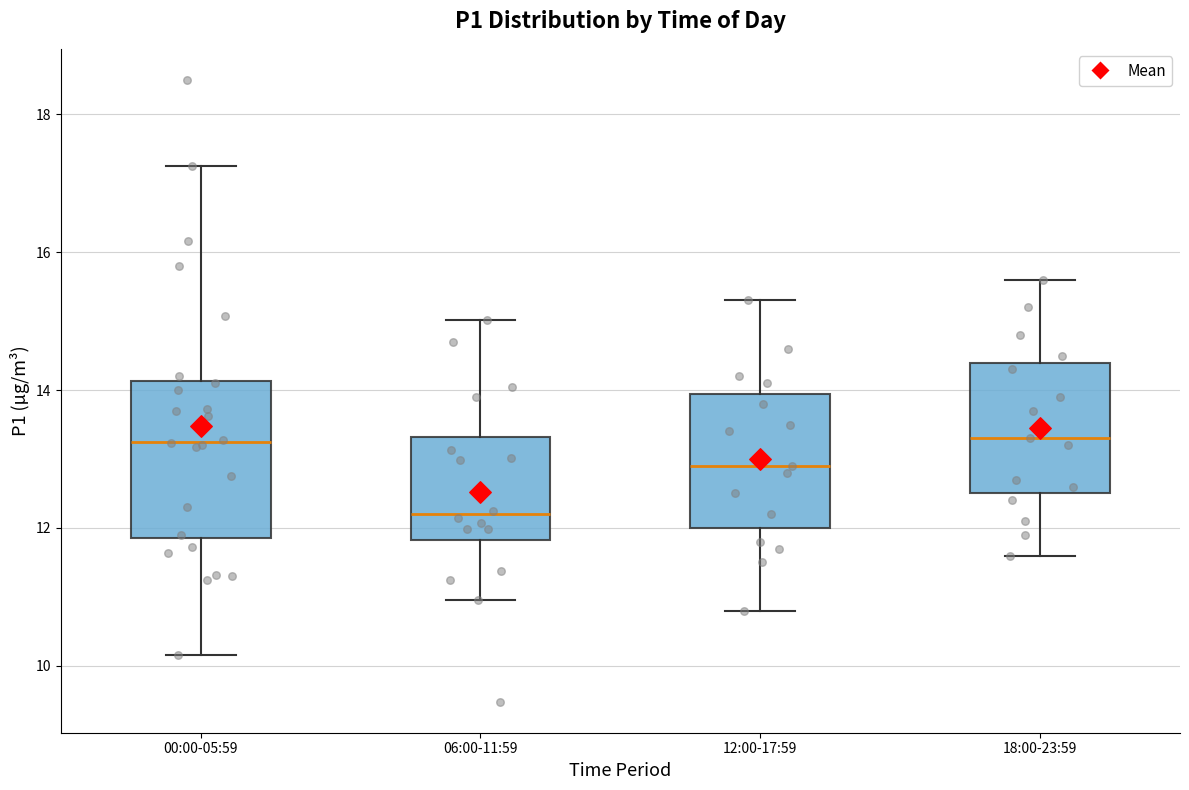

Comparing the boxes themselves (not the whiskers), which one is the tallest?

00:00-05:59